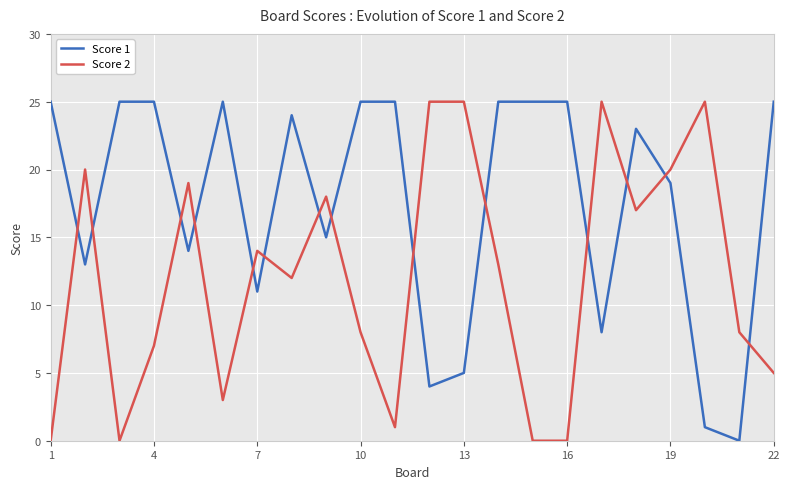

What is the value of the Score 2 point at the 9th from the left?

18